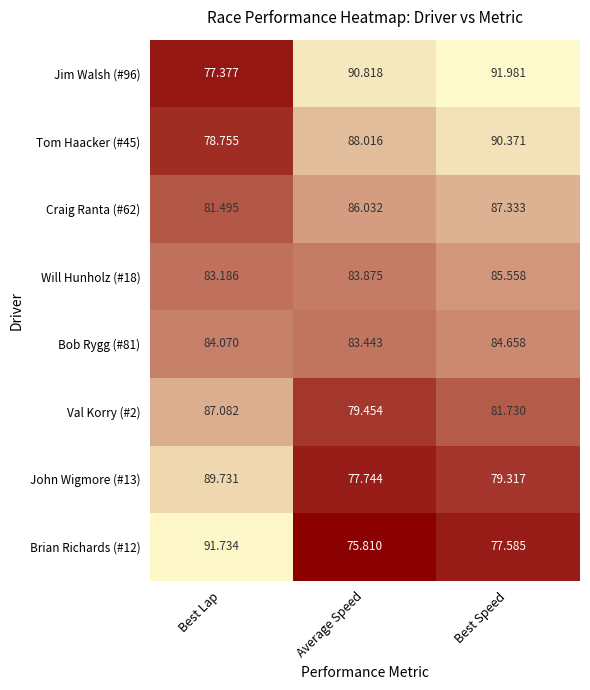

At which label is Jim Walsh (#96) closest to 84?

Best Lap